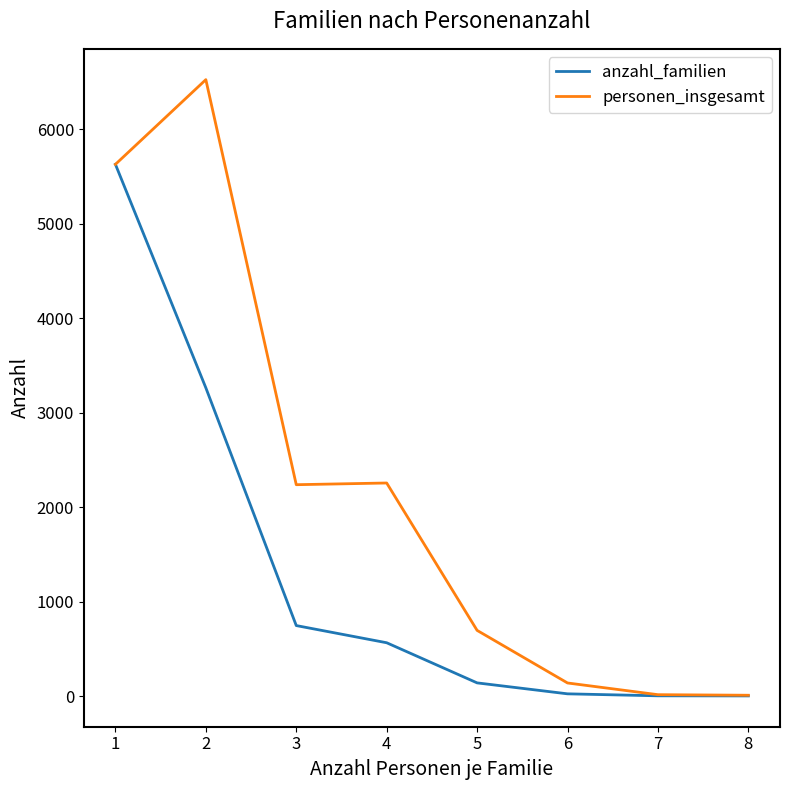

How many distinct data groups are displayed?

2